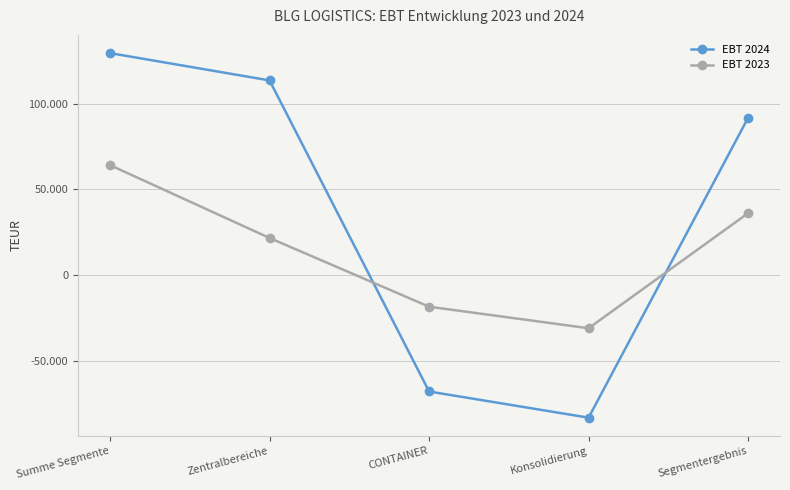

True or false: EBT 2023 has a value of -31101 at Konsolidierung.

True